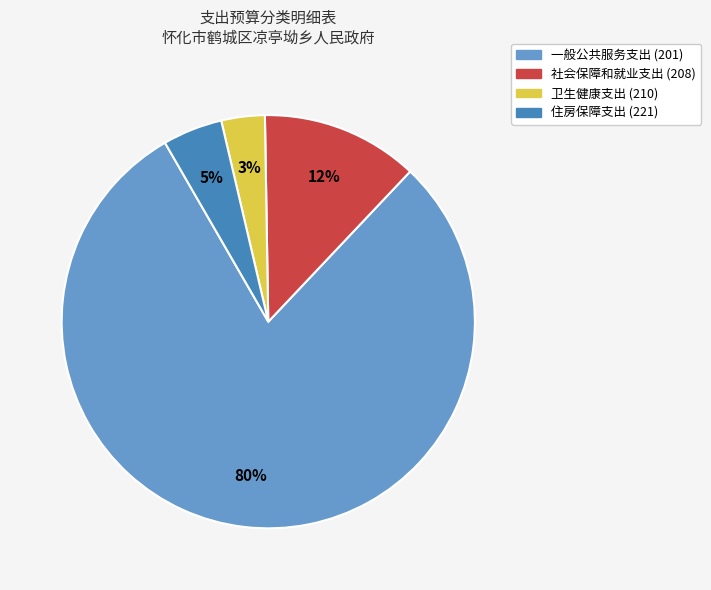

Between 卫生健康支出 (210) and 住房保障支出 (221), which is larger?

住房保障支出 (221)